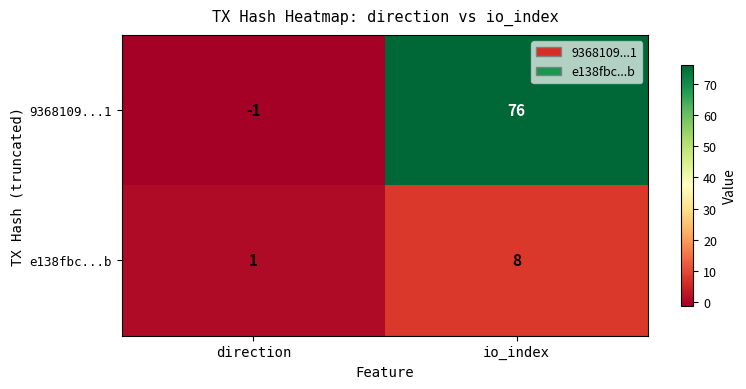

Between direction and io_index, which series saw the biggest shift?

9368109...1